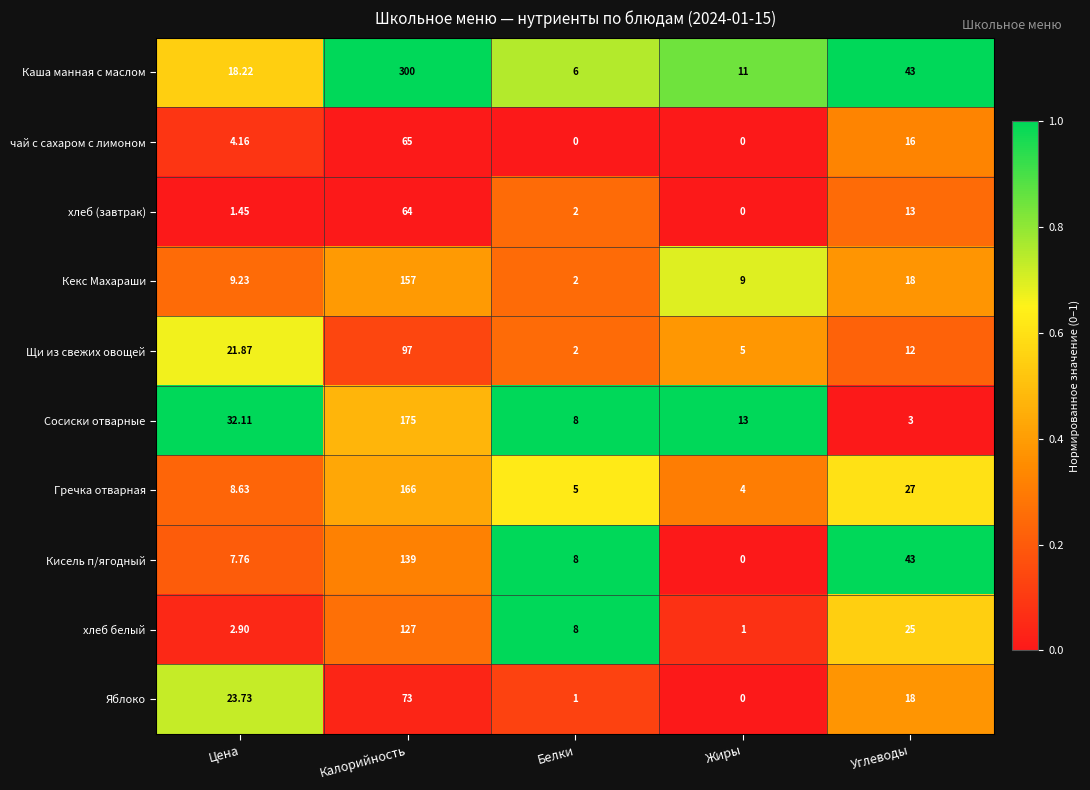

Which series has the widest spread of values?

Каша манная с маслом